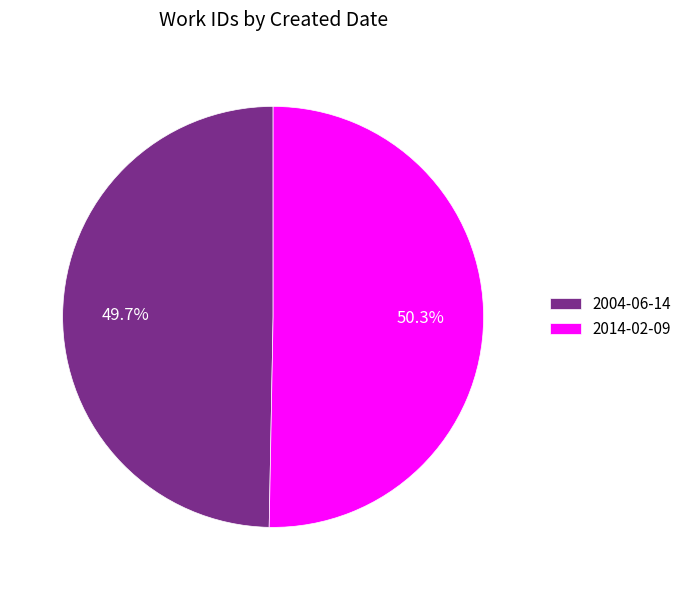

Approximately how many times larger is the value at 2014-02-09 compared to 2004-06-14?

1.0